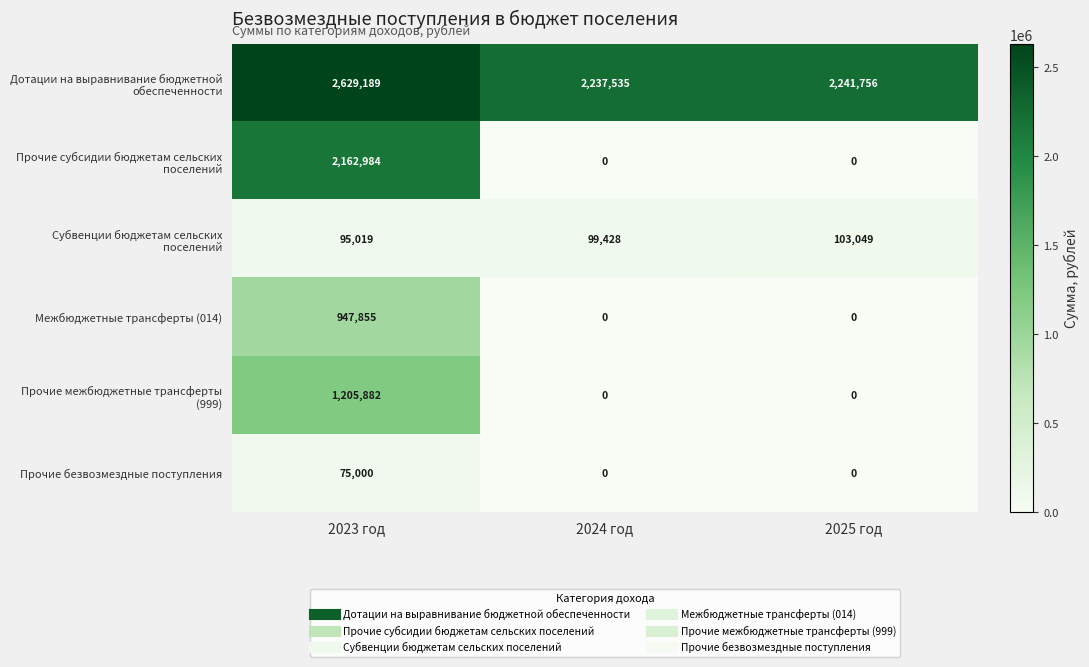

Count the number of data series in this chart.

6